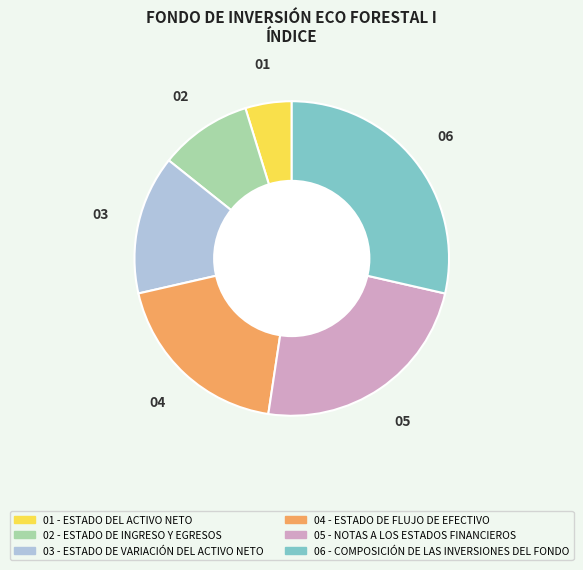

Is there a majority slice in this chart?

No